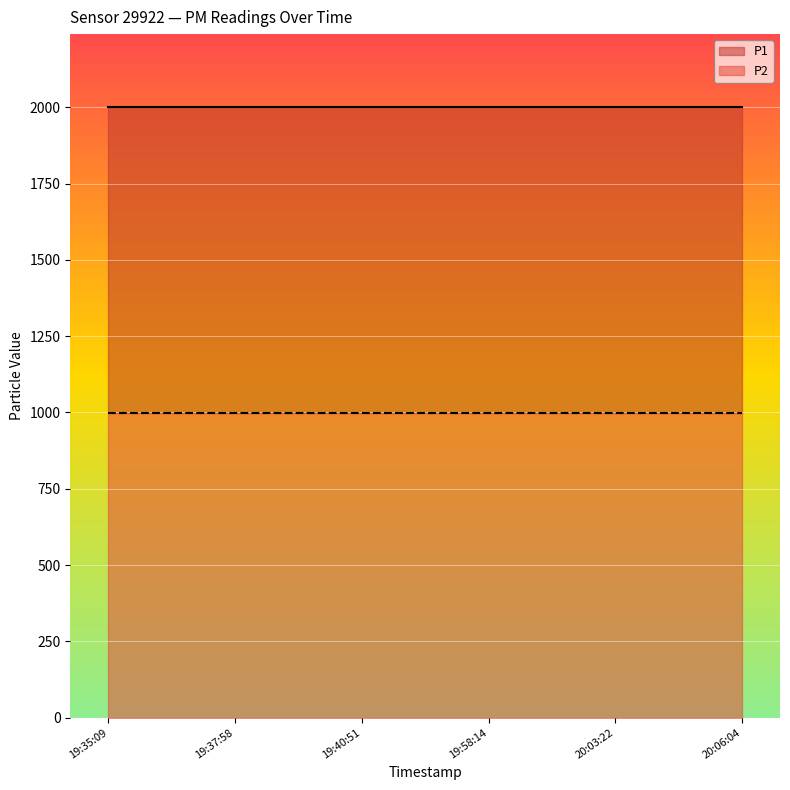

Rank the series by their maximum value, from lowest to highest.

P2, P1